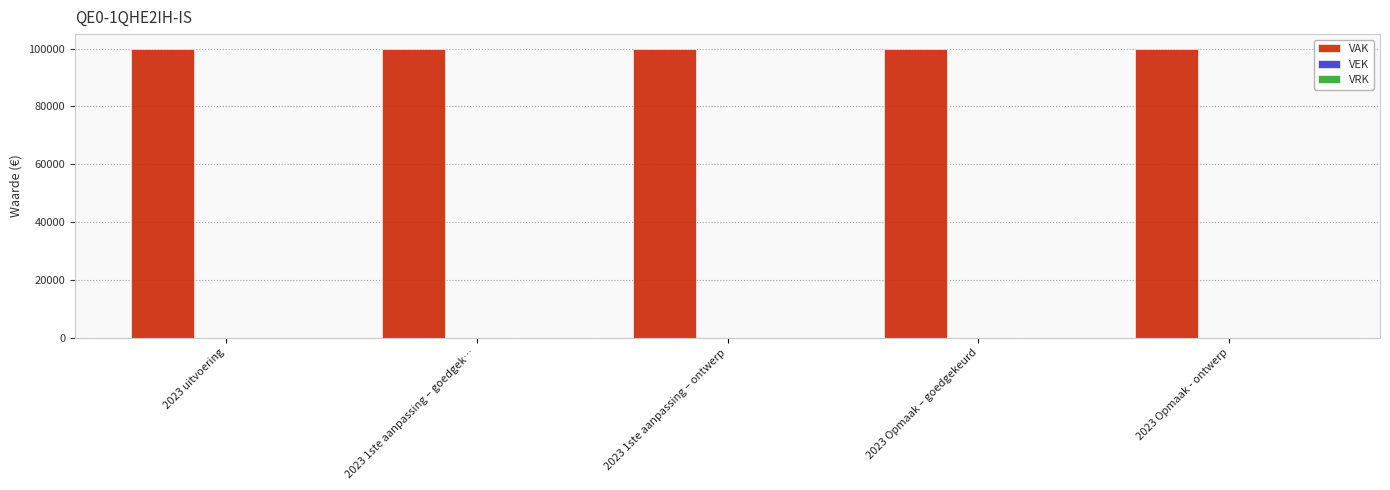

Are the bars horizontal?

No